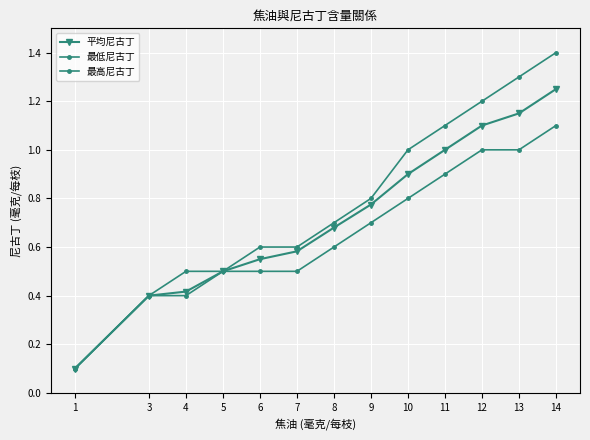

Reading right to left, extract all data points from this chart.

平均尼古丁: 14=1.2	13=1.1	12=1.1	11=1.0	10=0.9	9=0.8	8=0.7	7=0.6	6=0.6	5=0.5	4=0.4	3=0.4	1=0.1
最低尼古丁: 14=1.1	13=1.0	12=1.0	11=0.9	10=0.8	9=0.7	8=0.6	7=0.5	6=0.5	5=0.5	4=0.4	3=0.4	1=0.1
最高尼古丁: 14=1.4	13=1.3	12=1.2	11=1.1	10=1.0	9=0.8	8=0.7	7=0.6	6=0.6	5=0.5	4=0.5	3=0.4	1=0.1